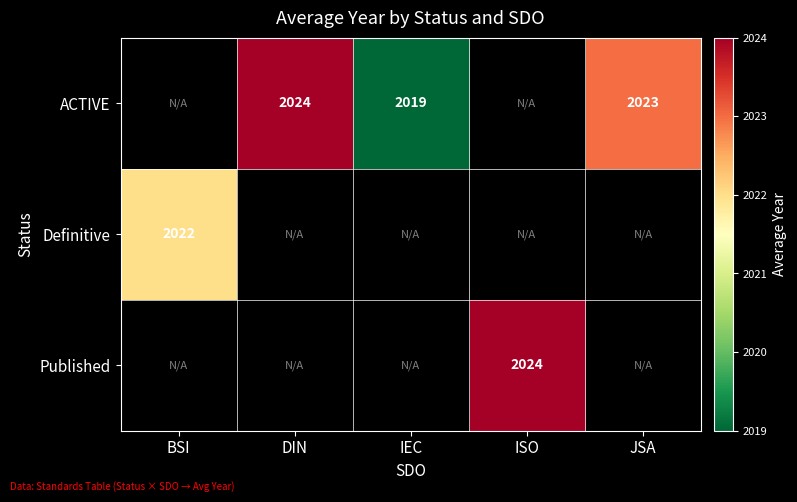

Is it true that ACTIVE equals 2024 at DIN?

True